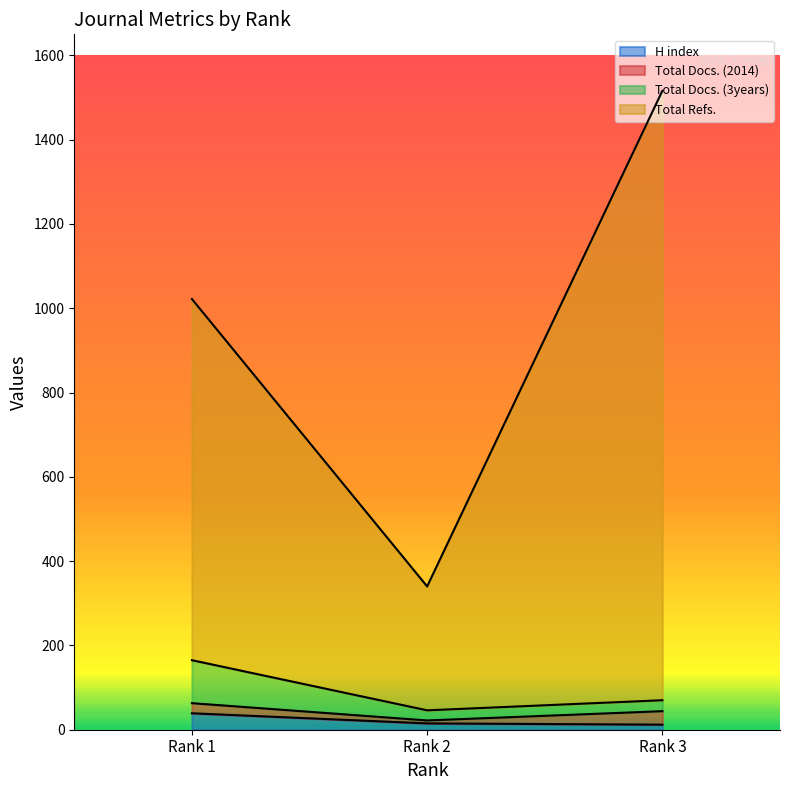

What is the highest value of the H index series?

39